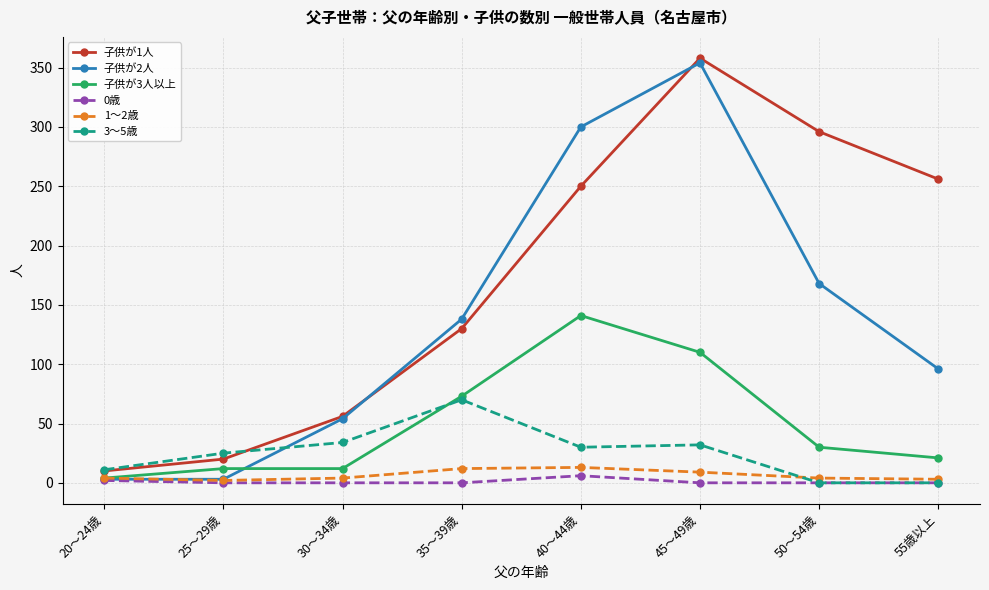

How many series are shown in this chart?

6